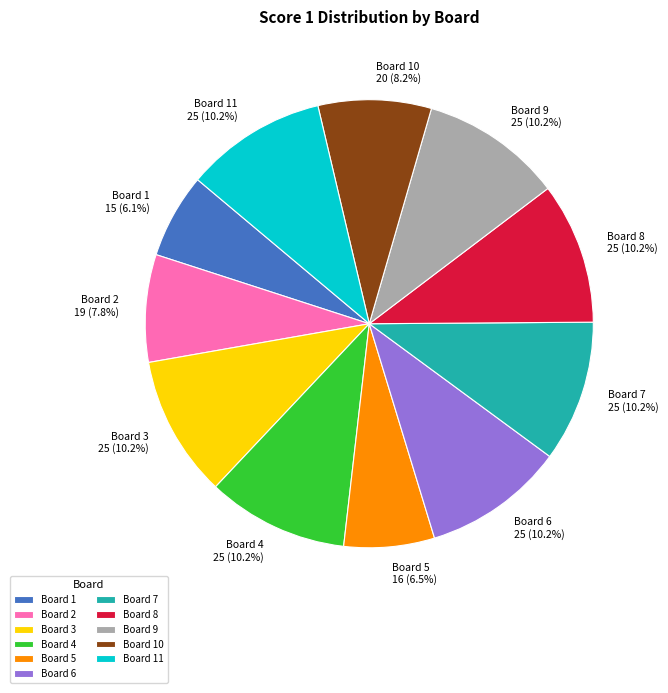

To the nearest percent, what is the combined percentage of Board 9 and Board 1?

16%